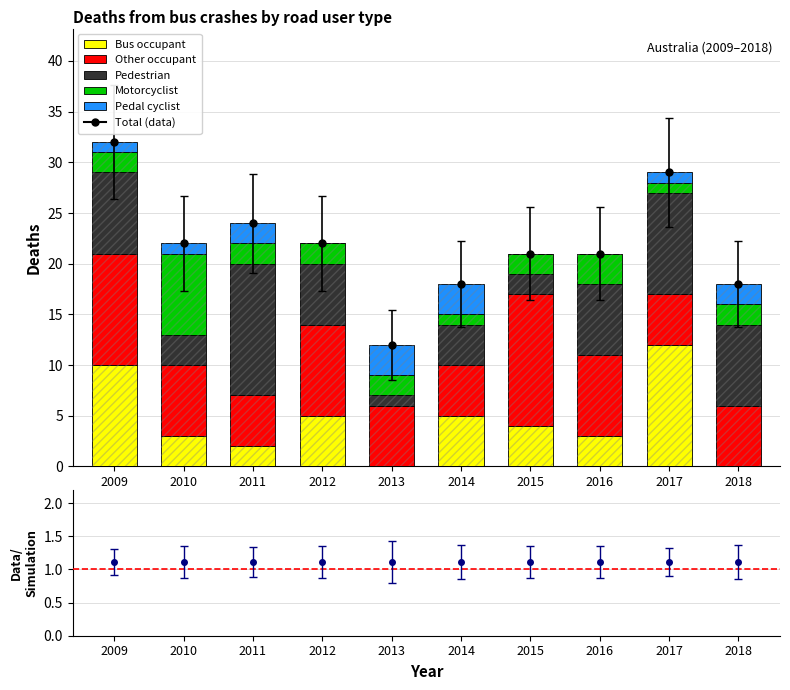

Reading right to left, extract all data points from this chart.

Bus occupant: 0	12	3	4	5	0	5	2	3	10
Other occupant: 6	5	8	13	5	6	9	5	7	11
Pedestrian: 8	10	7	2	4	1	6	13	3	8
Motorcyclist: 2	1	3	2	1	2	2	2	8	2
Pedal cyclist: 2	1	0	0	3	3	0	2	1	1